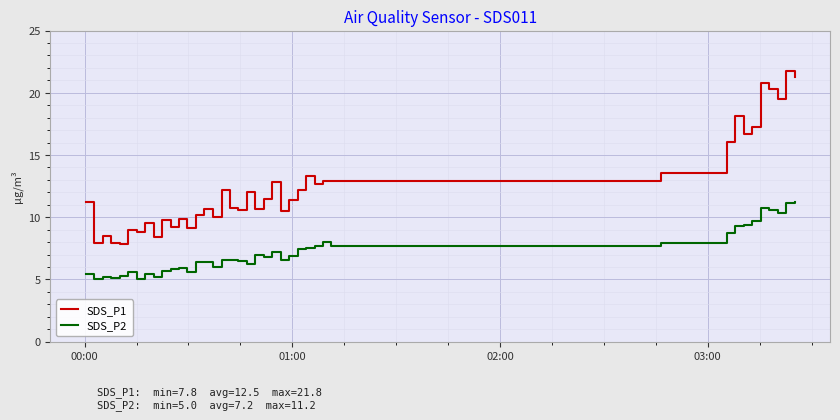

True or false: SDS_P1 and SDS_P2 intersect in this chart.

False